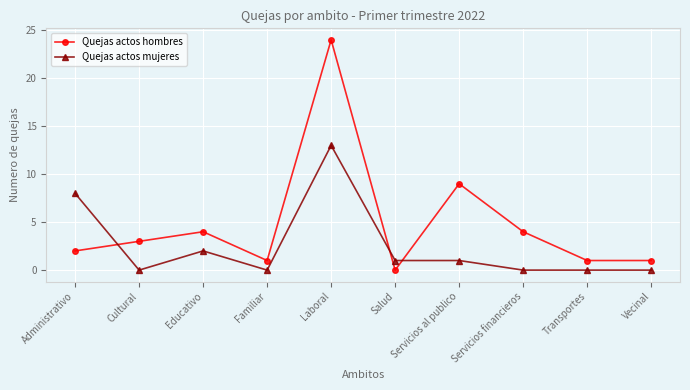

Where is the first local minimum for Quejas actos mujeres?

Cultural